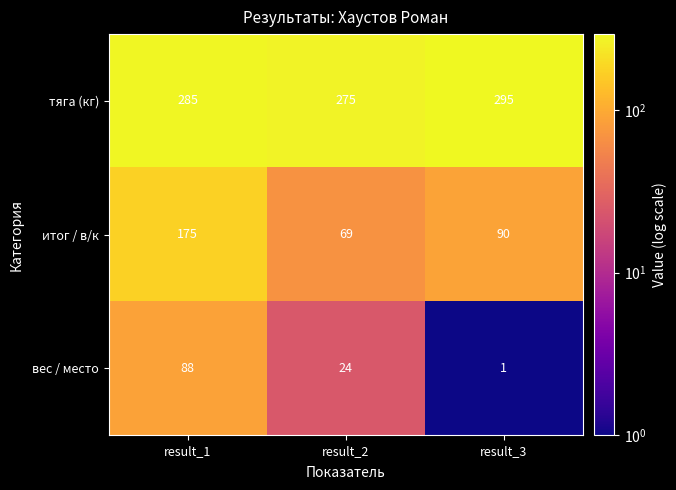

At which label does тяга (кг) reach its peak?

result_3